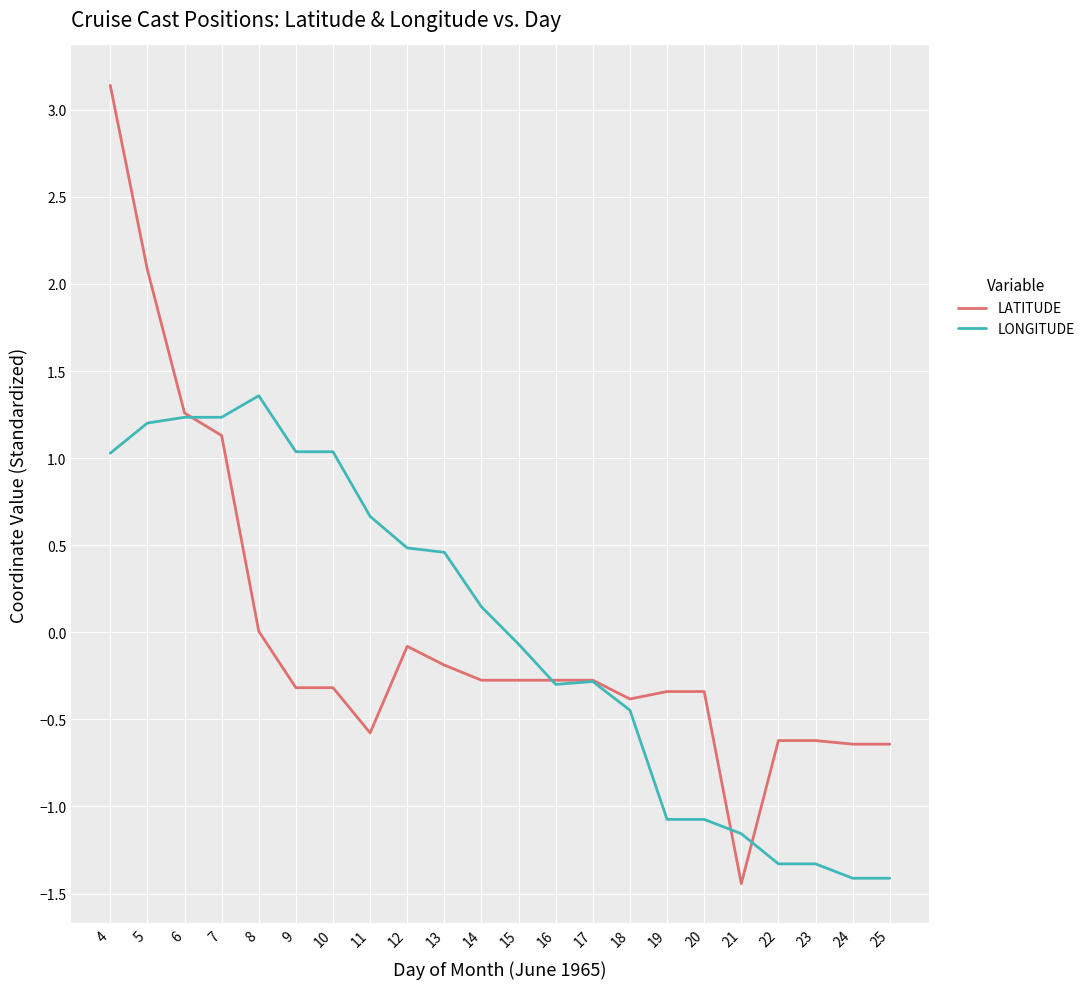

Which series ends up on top after the final intersection of LATITUDE and LONGITUDE?

LATITUDE